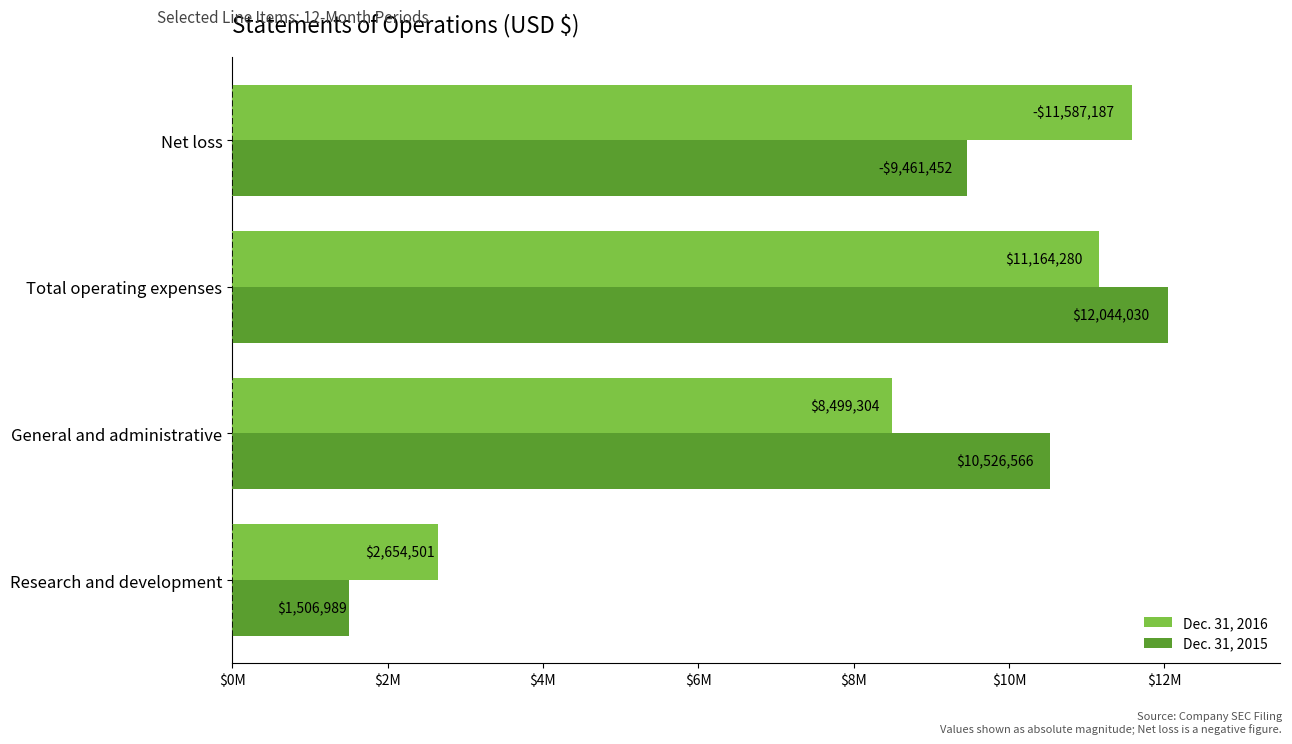

Which series has the largest range (max minus min)?

Dec. 31, 2015